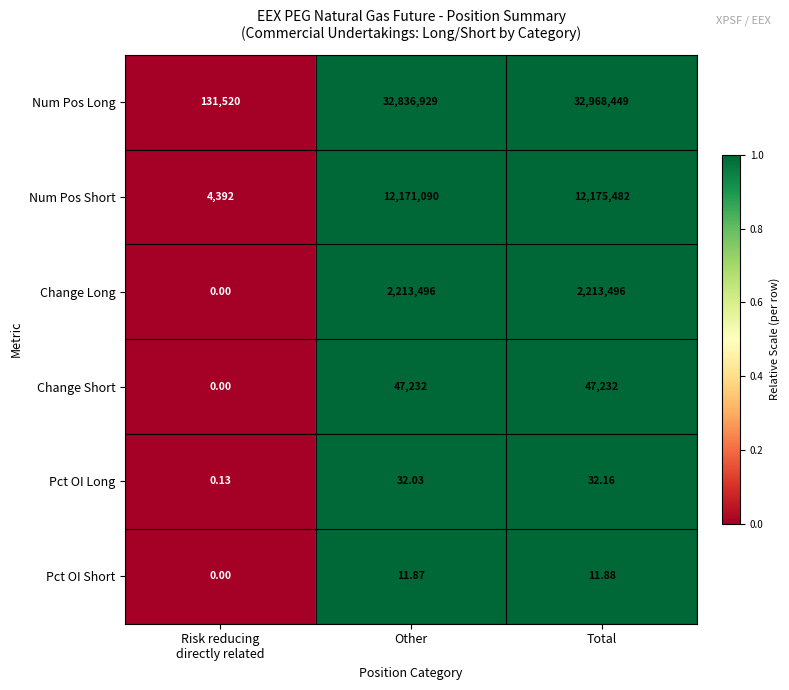

Which label corresponds to the largest value in the chart?

Total